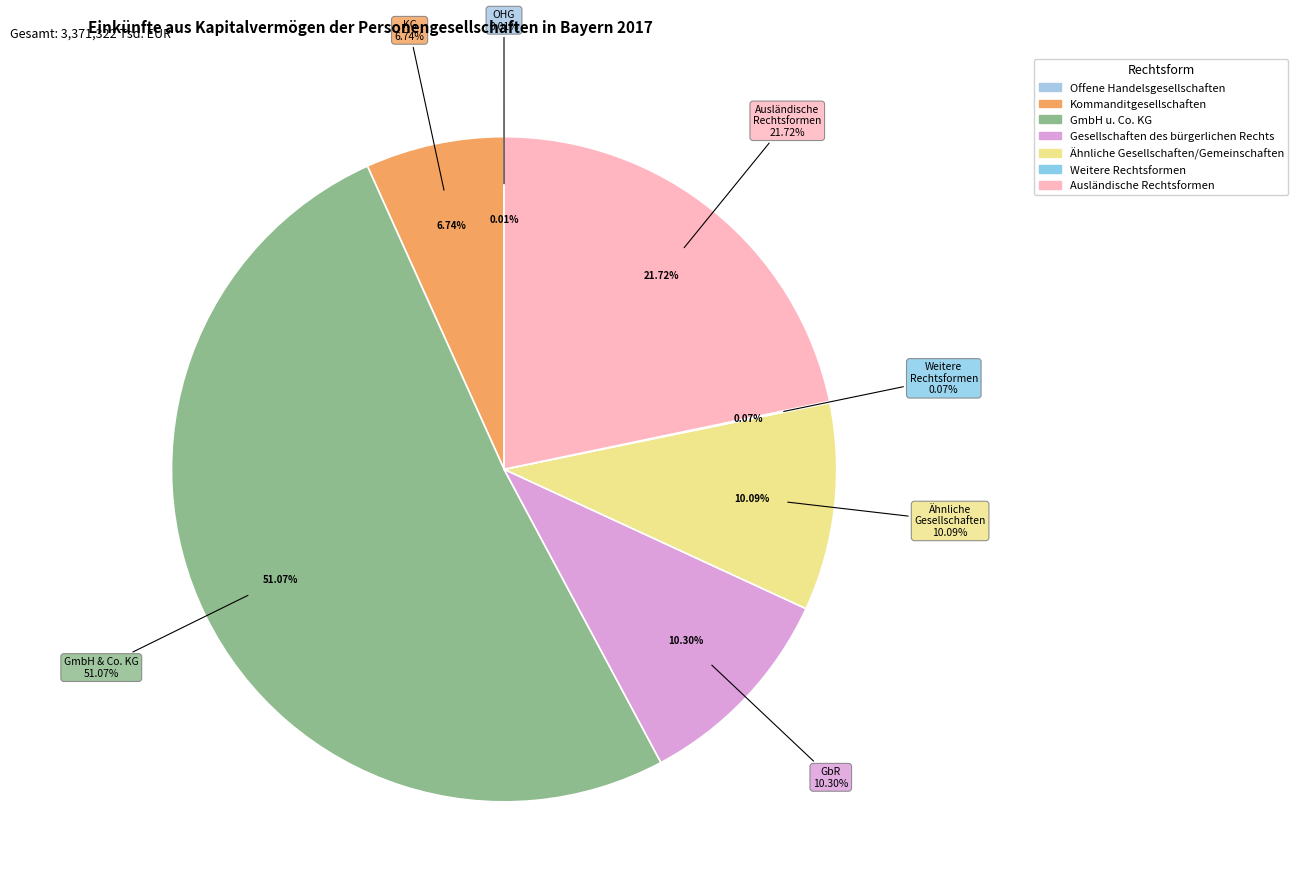

What is the majority slice?

GmbH u. Co. KG